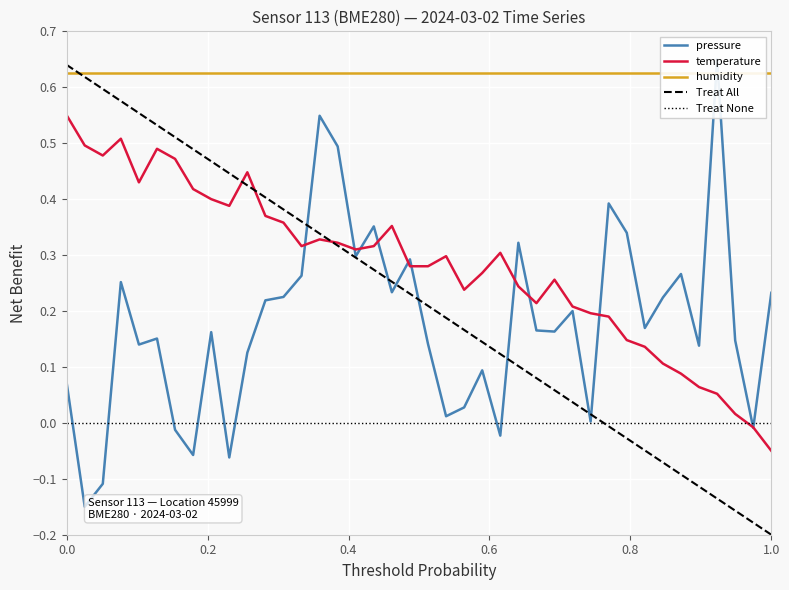

At which label does Treat All reach its minimum?

1.0